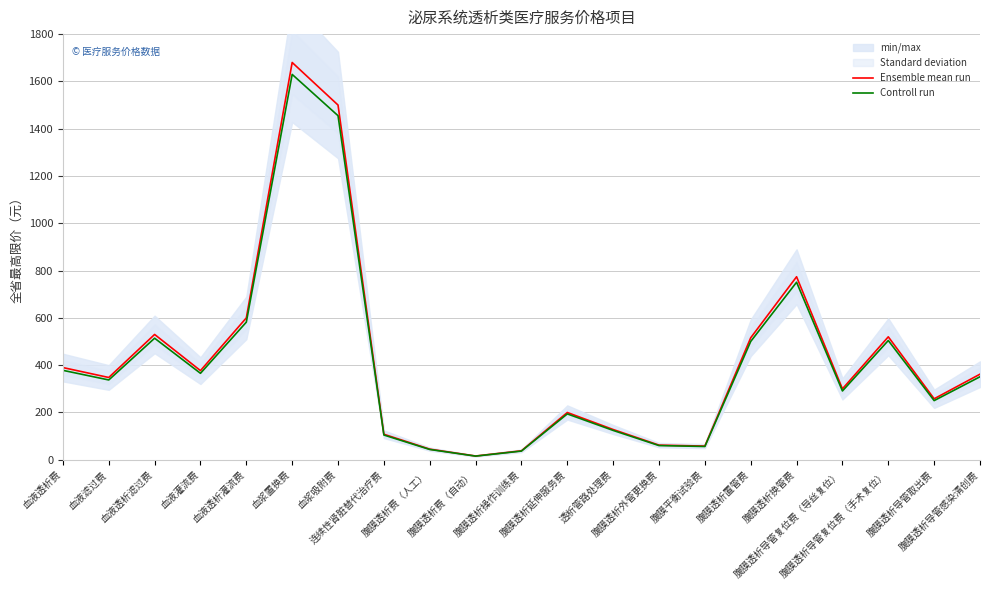

True or false: Ensemble mean run and Controll run intersect in this chart.

False